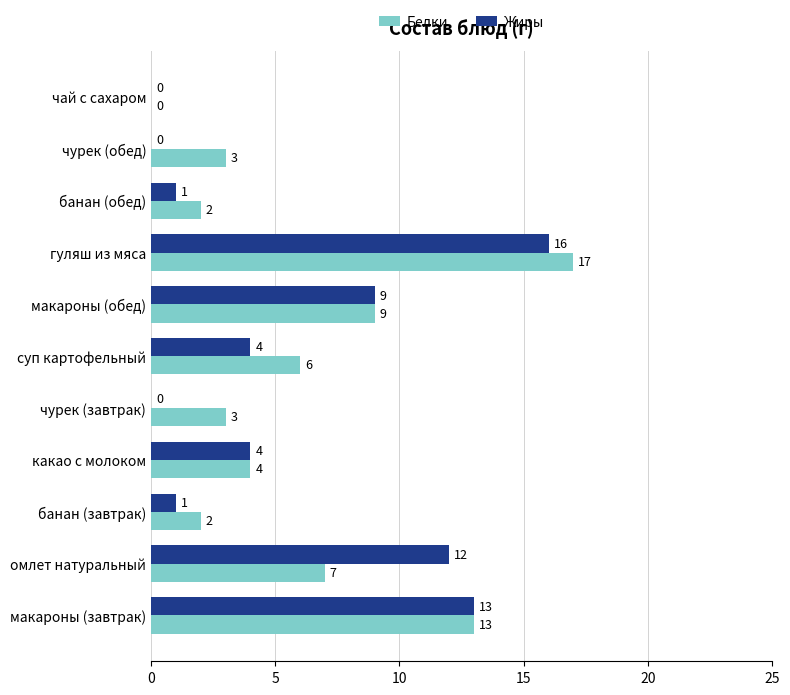

What is the maximum value for Жиры?

16